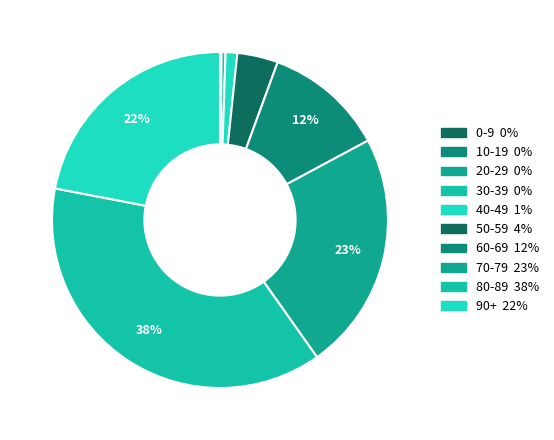

What is the smallest slice in the pie chart?

10-19